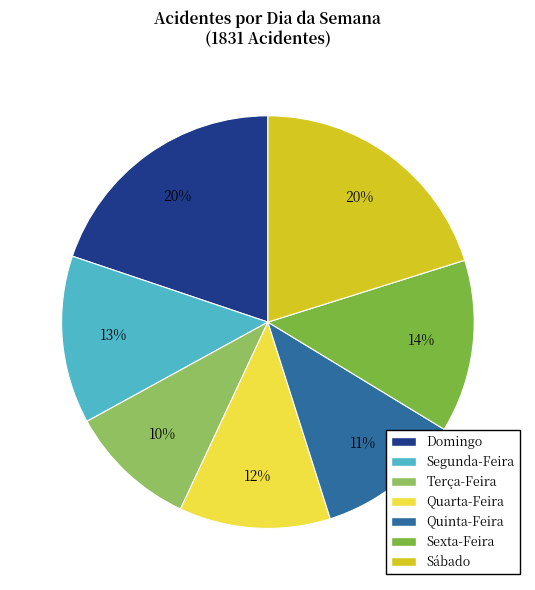

How much of the chart is everything except Terça-Feira?

90.0%